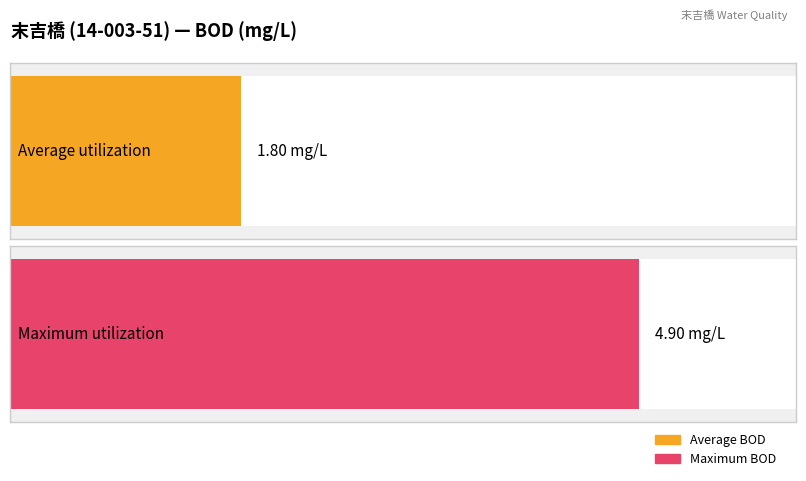

What is the maximum value shown in the chart?

4.9